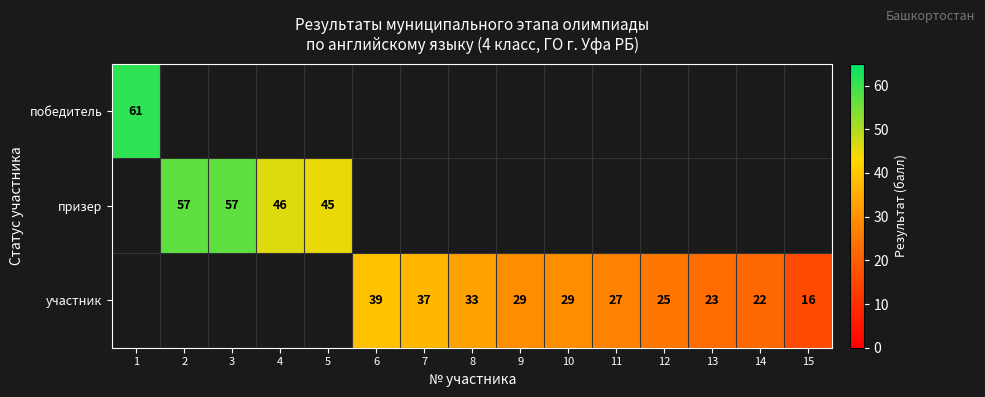

Is the value of призер at 5 greater than the value of участник at 9?

Yes